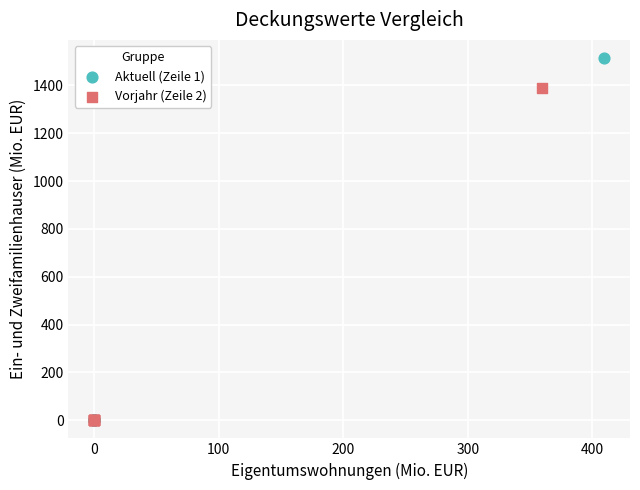

What are all the series names shown in the legend?

Aktuell (Zeile 1), Vorjahr (Zeile 2)